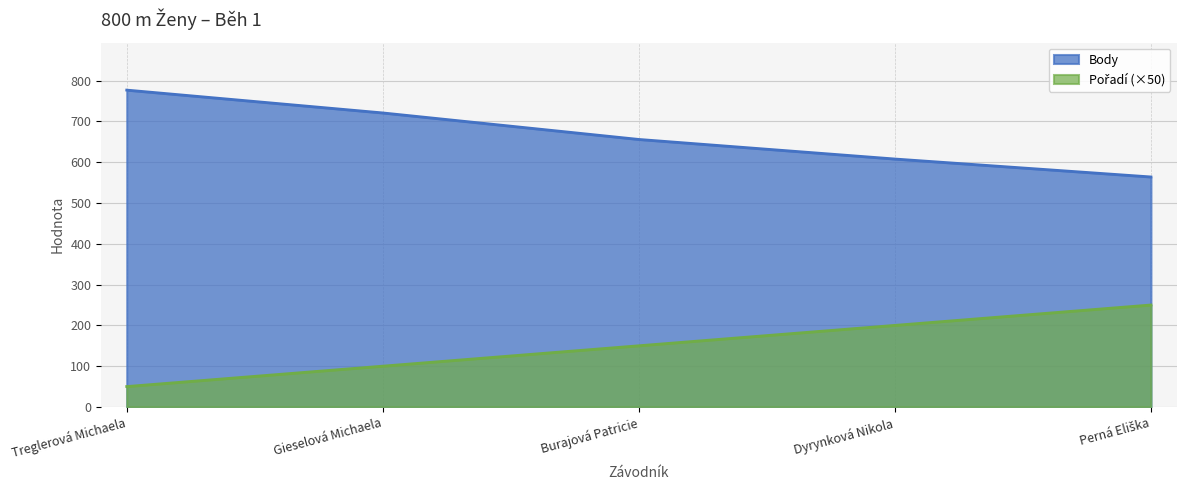

The value of Pořadí at Perná Eliška is 250. True or false?

True